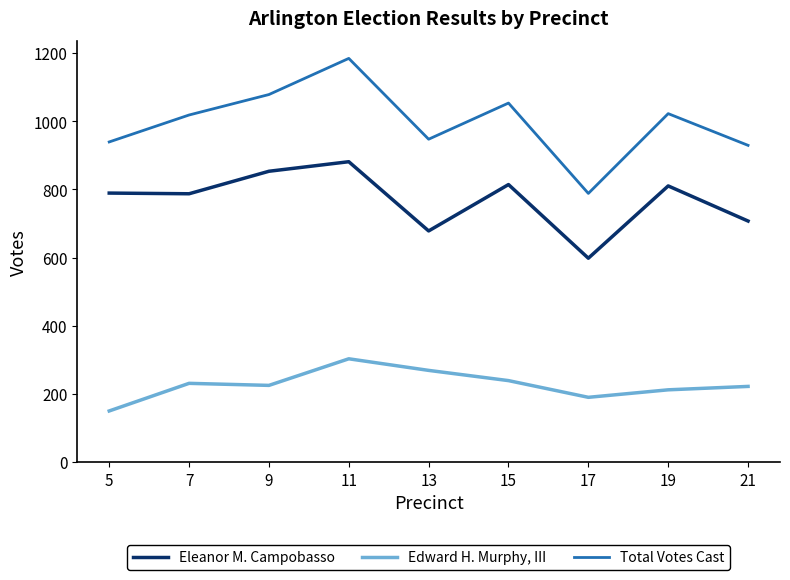

List the series in order of their overall mean, lowest first.

Edward H. Murphy, III, Eleanor M. Campobasso, Total Votes Cast